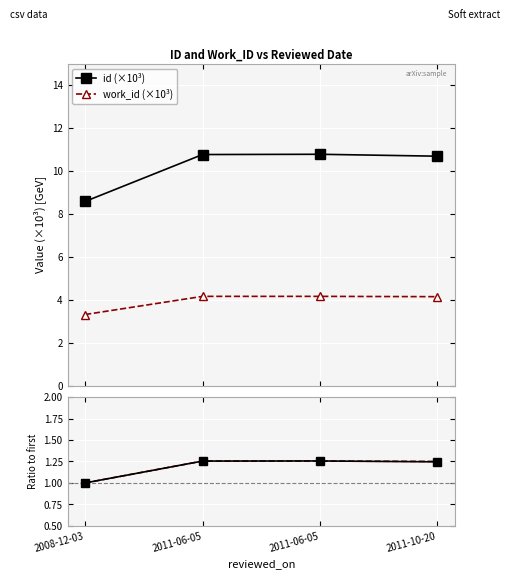

True or false: work_id (×10³) has more than 1 interior local peaks.

False